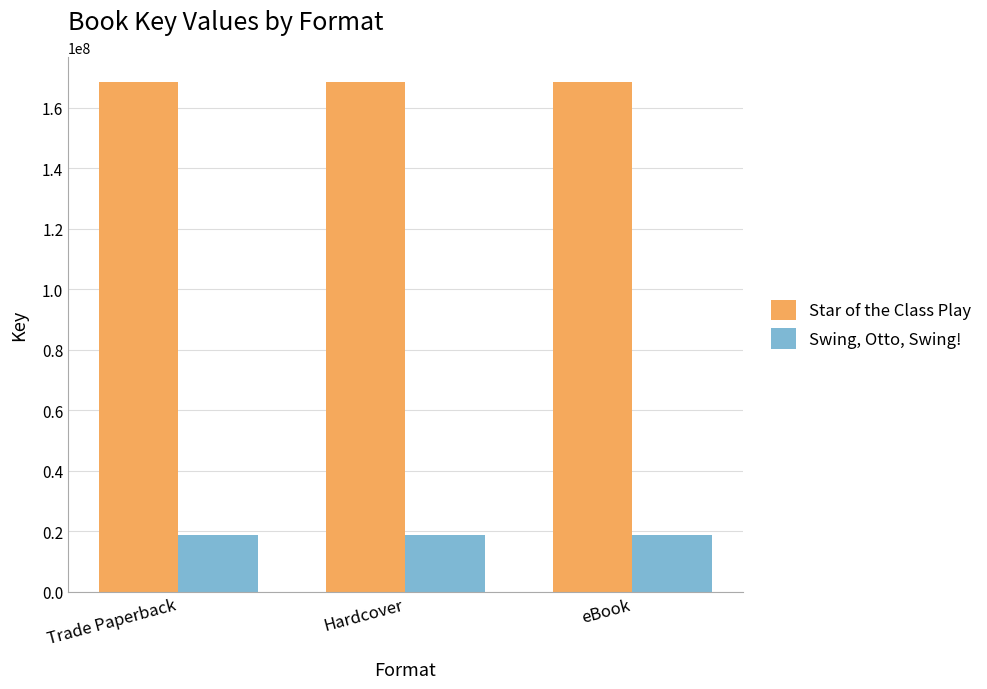

What is the label of the 2nd bar from the left?

Hardcover